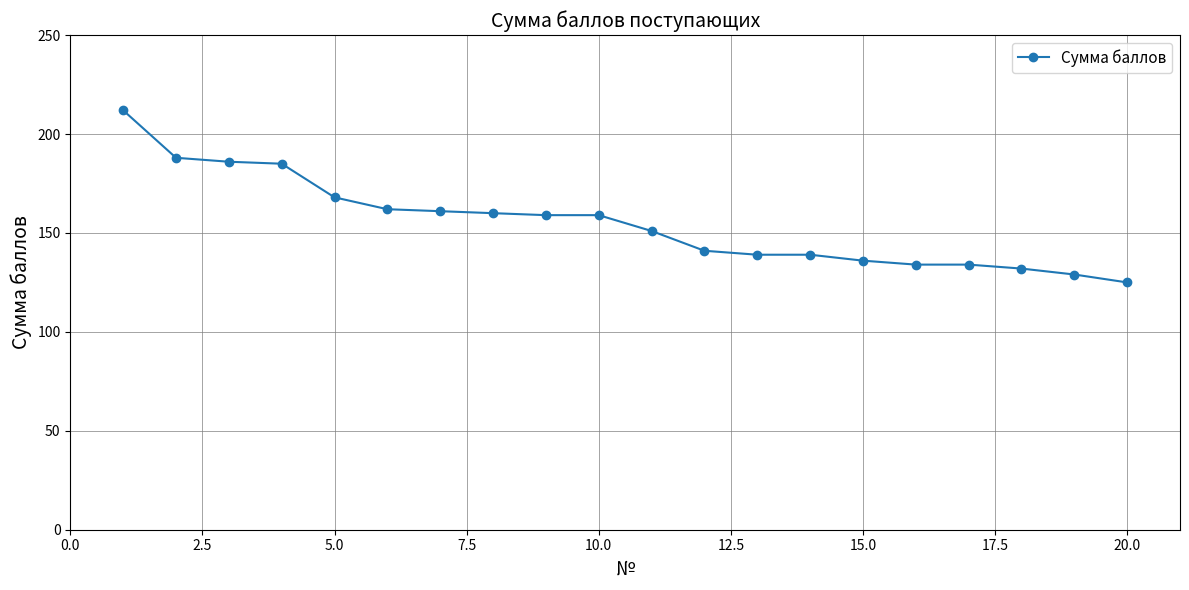

What is the value of the 10th point from the left?

159